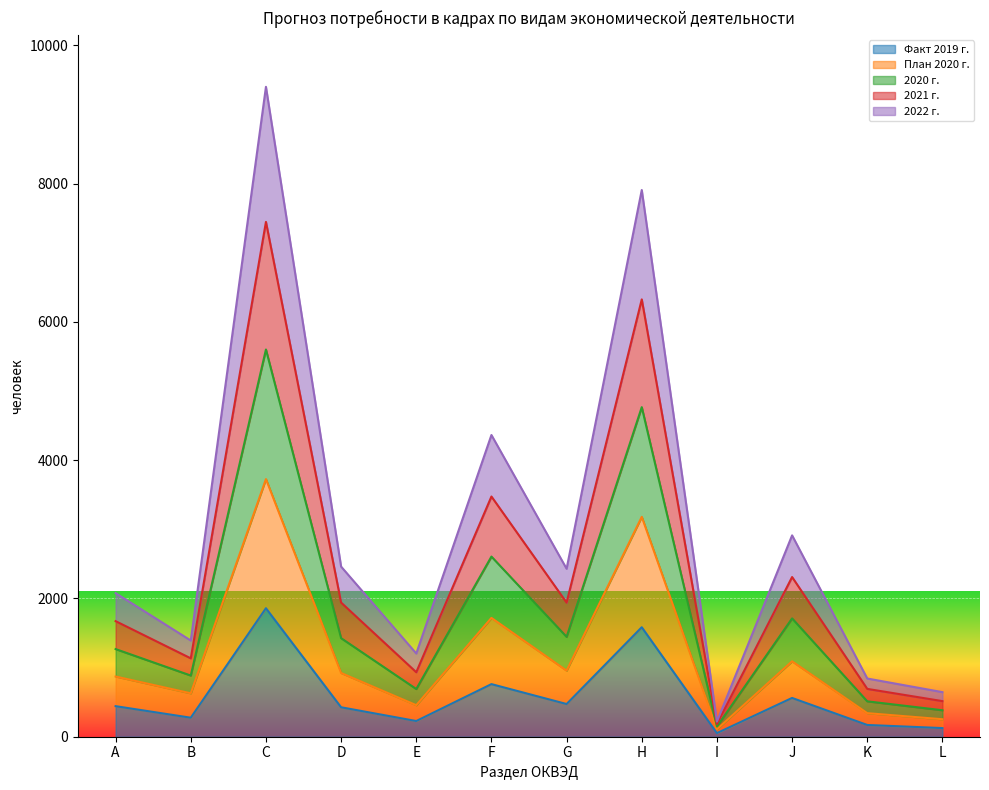

Rank the categories by 2022 г. value from lowest to highest.

I, L, K, Е, В, А, D, G, J, F, Н, С